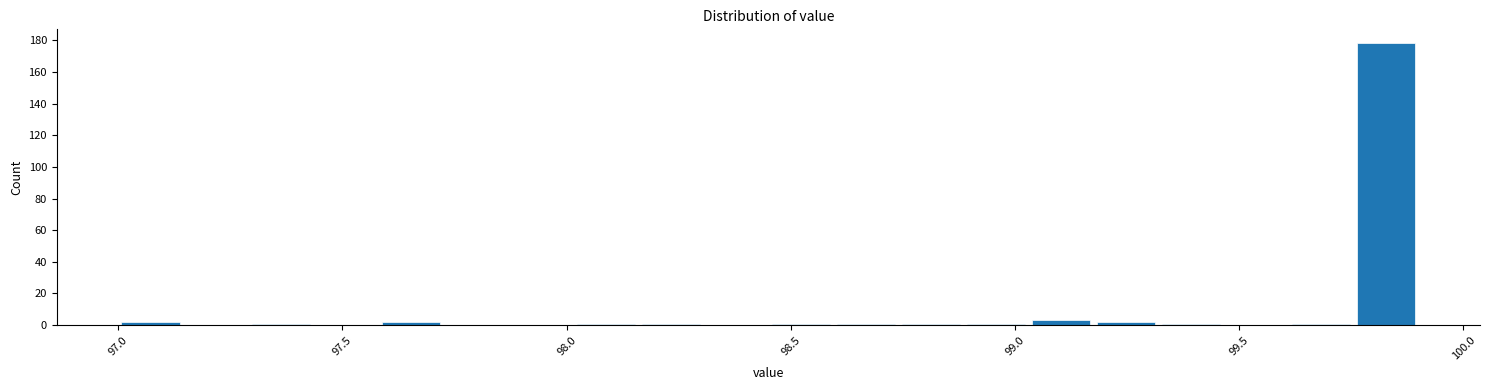

Around what value on the x-axis is the tallest bar? Give the approximate position of its centre, as read against the axis.

99.85